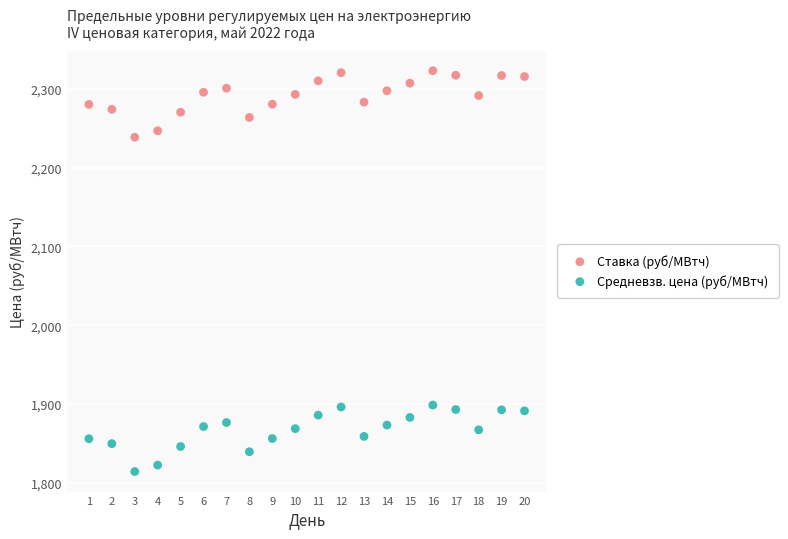

Which series contains the highest Y value?

Ставка (руб/МВтч)